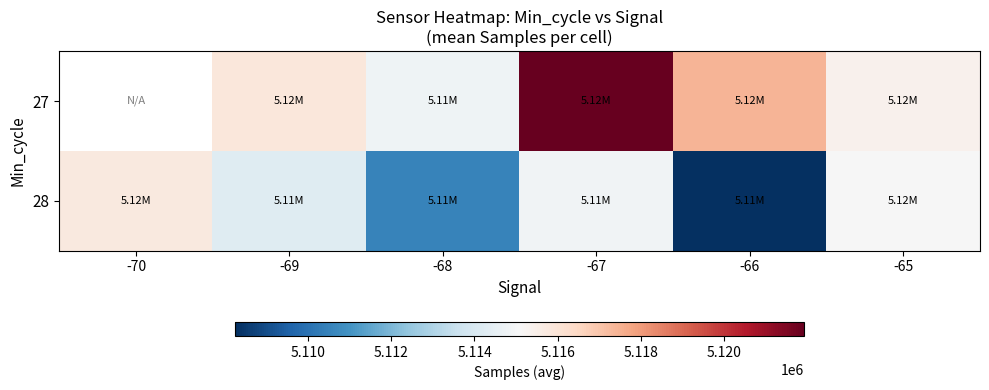

What is the average value of the 28 series?

5113109.3